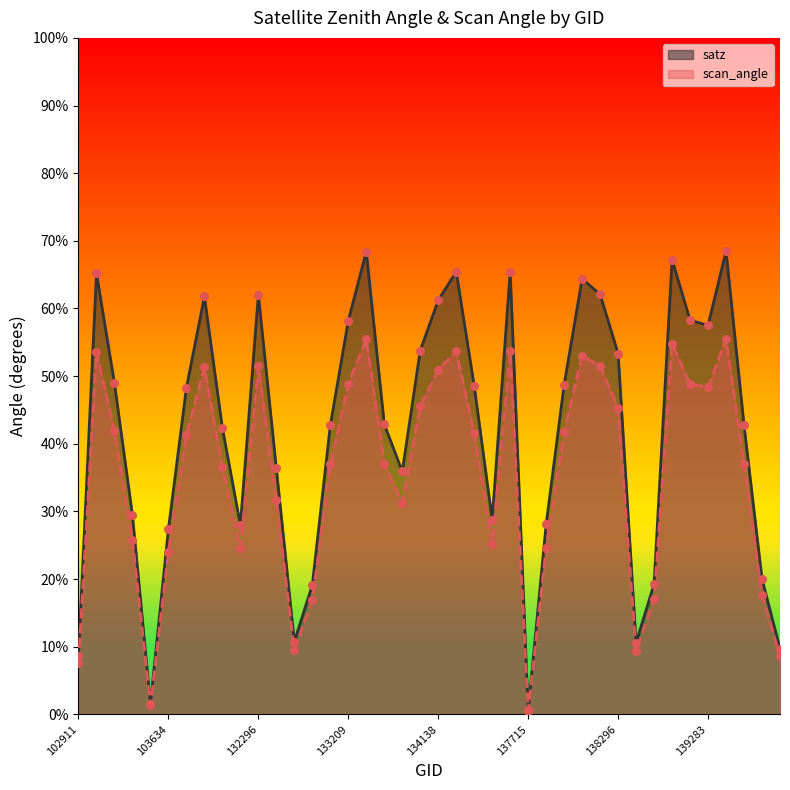

What is the total value across all series at 102911?

16.3